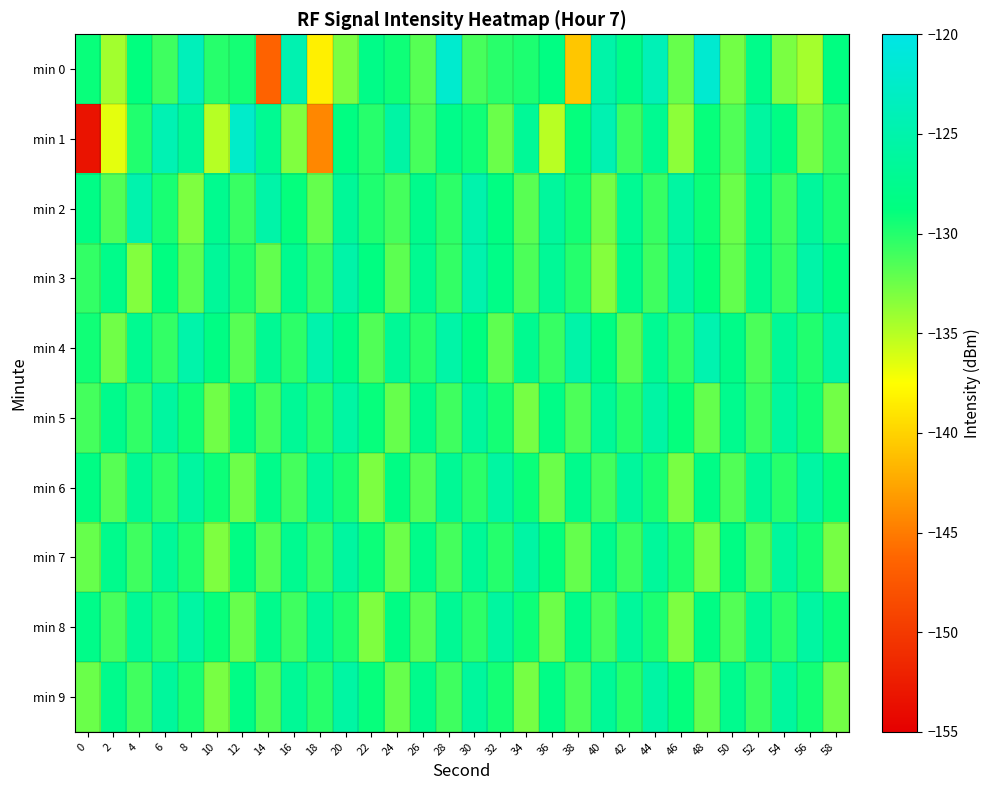

Count the number of categories in the chart.

30